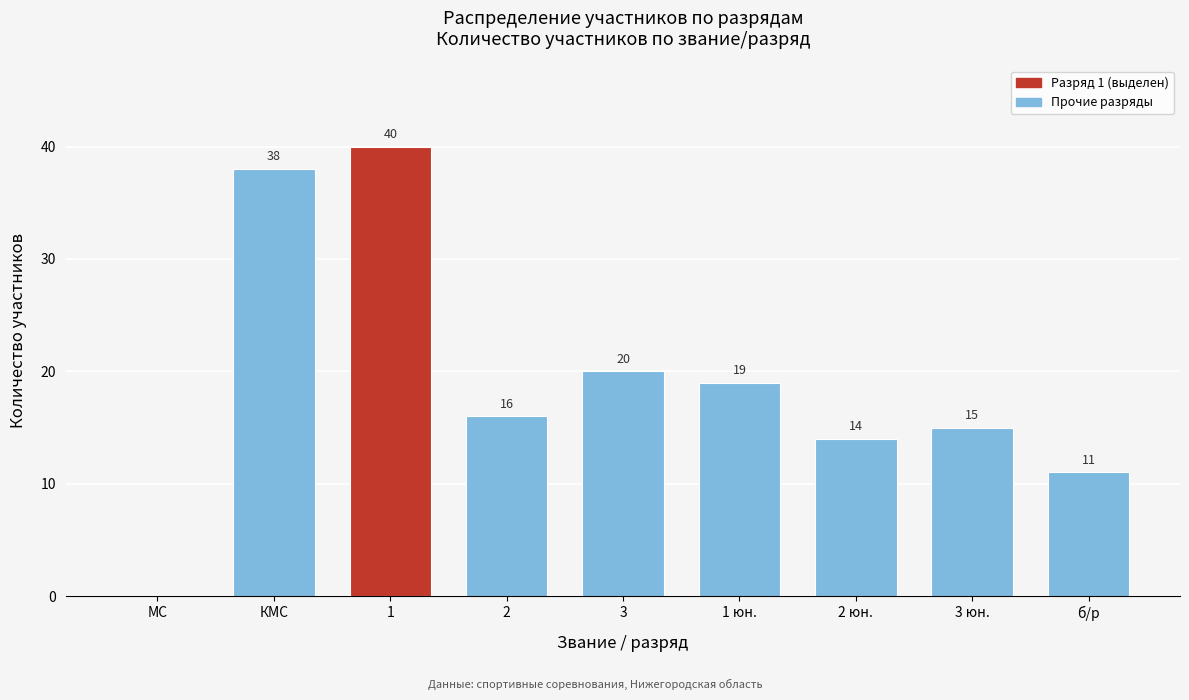

Reading left to right, transcribe all the data shown in this chart.

МС=0	КМС=38	1=40	2=16	3=20	1 юн.=19	2 юн.=14	3 юн.=15	б/р=11